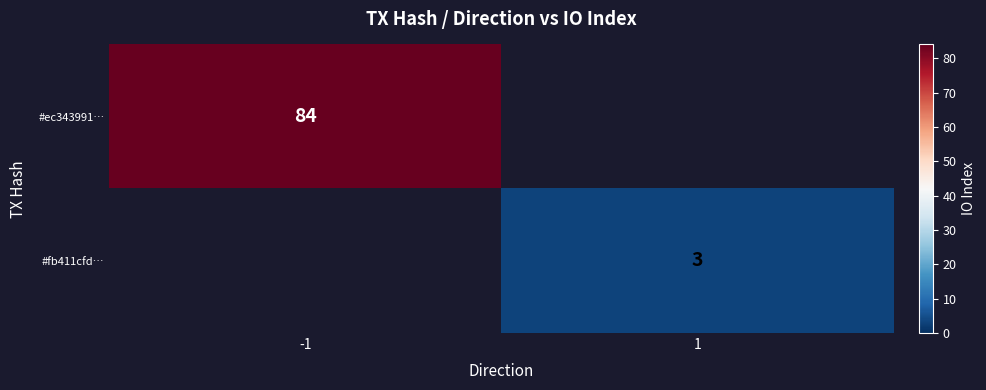

The value of #fb411cfd… at 1 is 5.0. True or false?

False